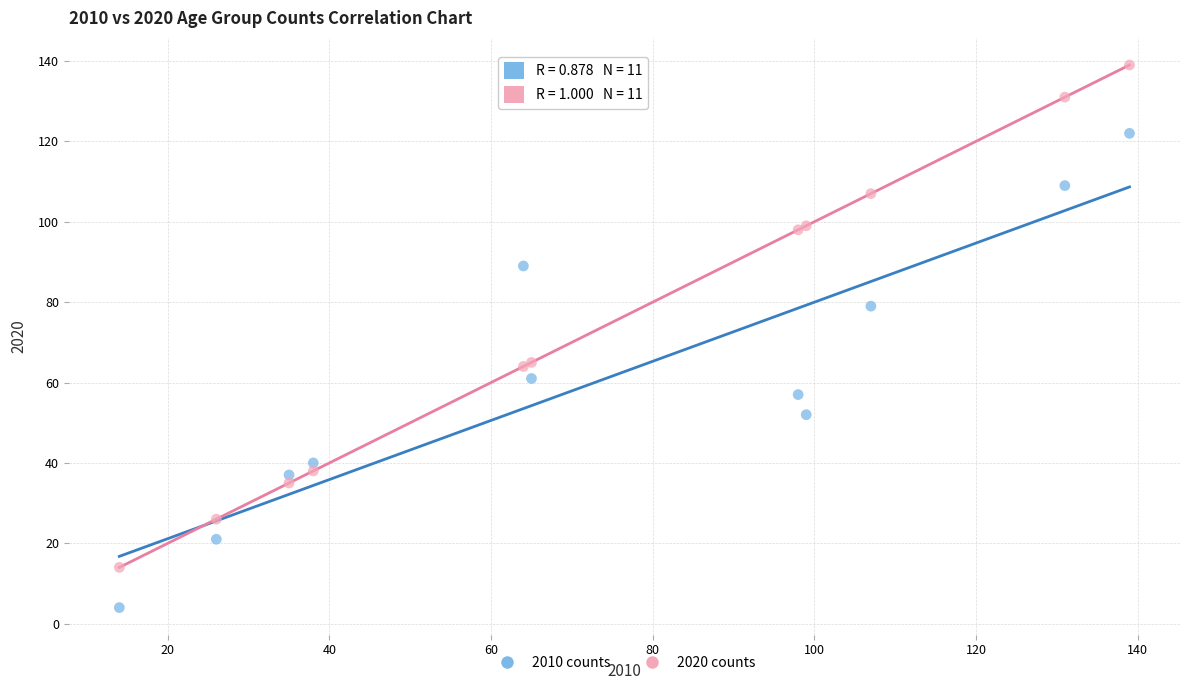

What is the X range (max minus min) for the scatter plot?

125